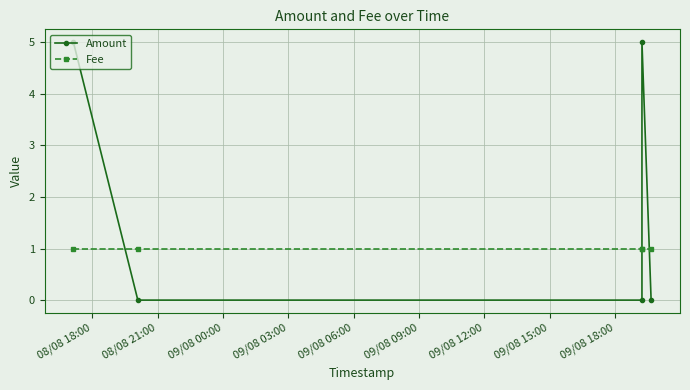

Which series has the largest total across all categories?

Amount